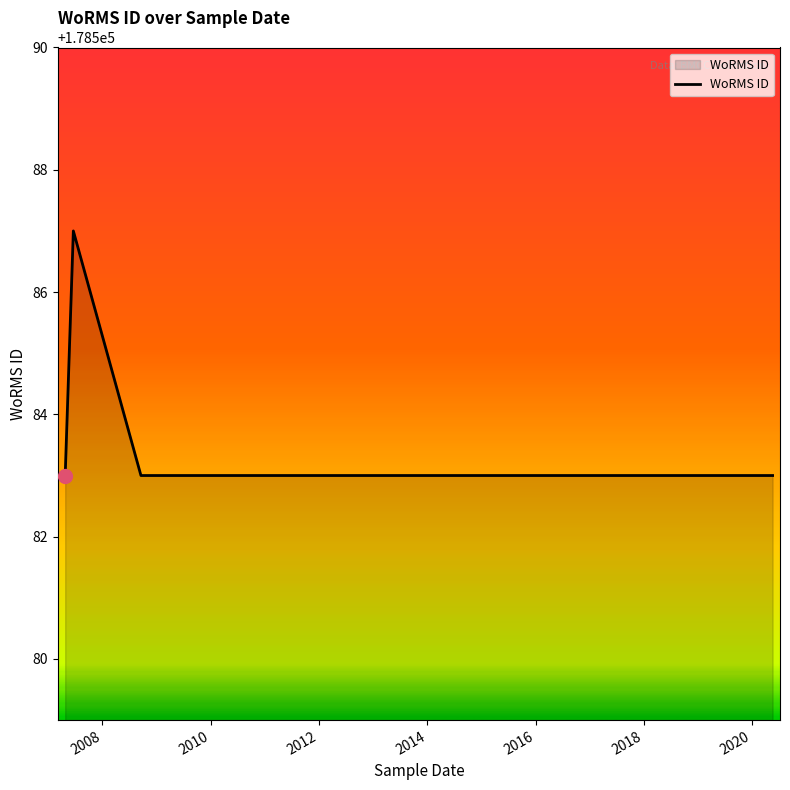

Count the number of values greater than 178583.

1